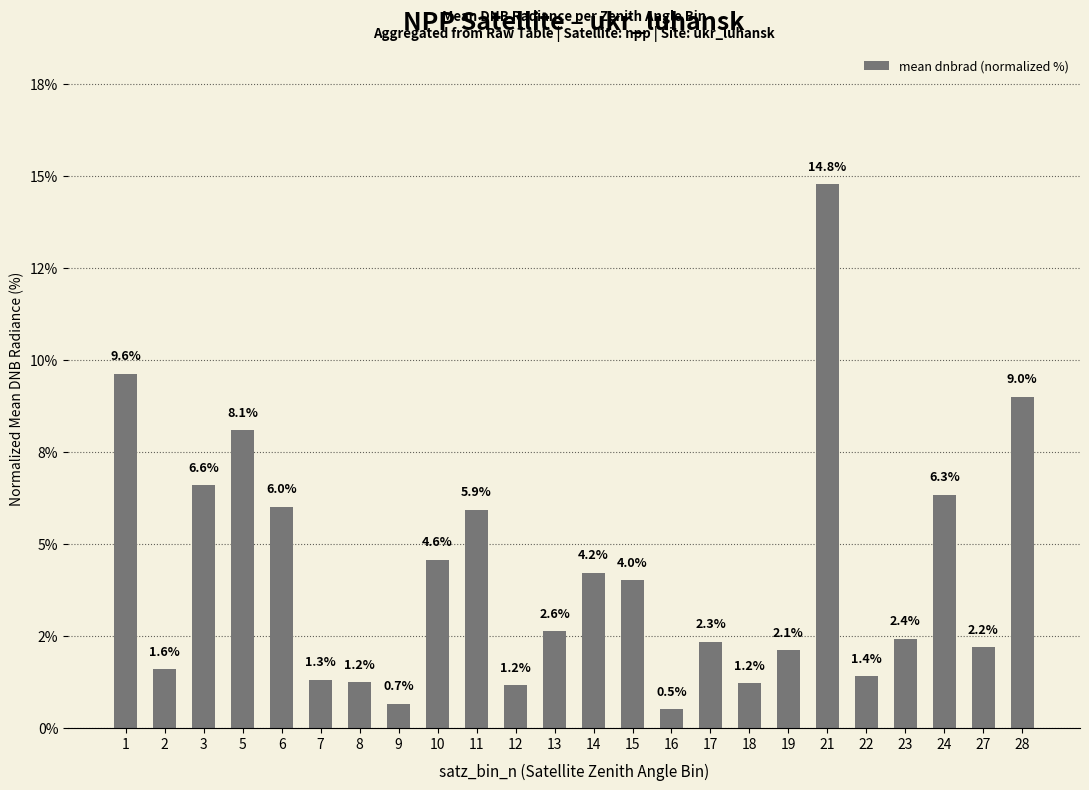

What is the change in value from 8 to 15?

+2.8